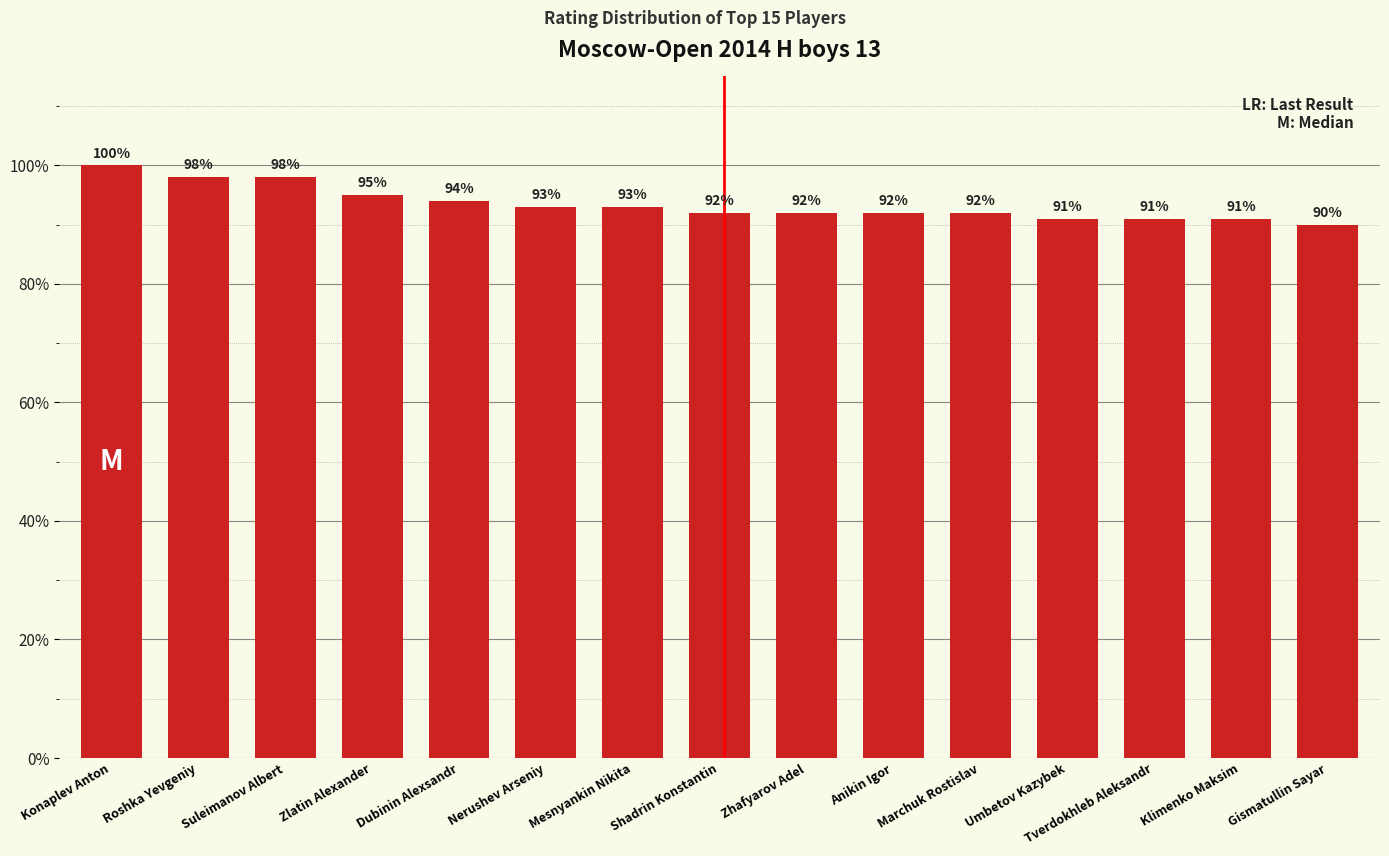

At which label is the value closest to 95?

Zlatin Alexander